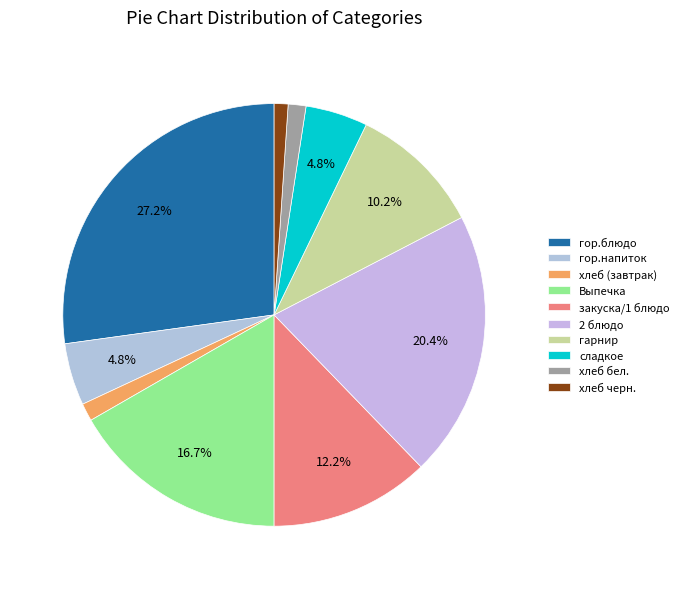

Approximately how many times larger is the value at 2 блюдо compared to гарнир?

2.0